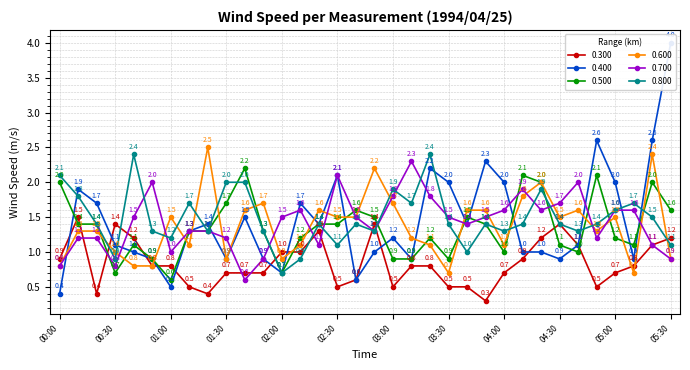

Which series has the largest total across all categories?

0.800